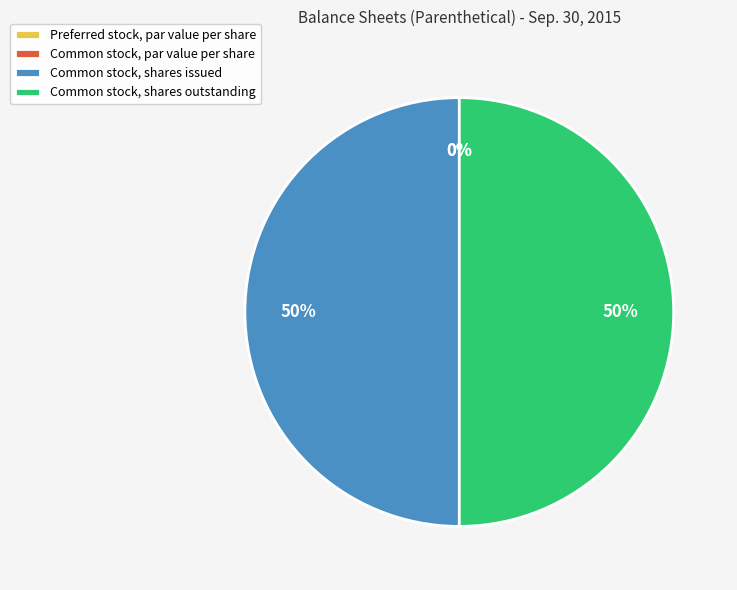

The Preferred stock, par value per share slice represents 0% of the pie. True or false?

True